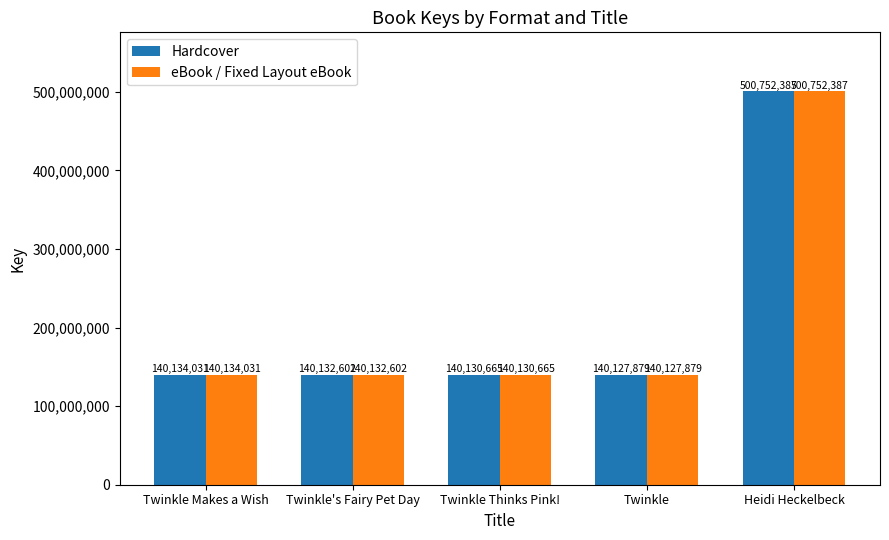

How many distinct data groups are displayed?

2